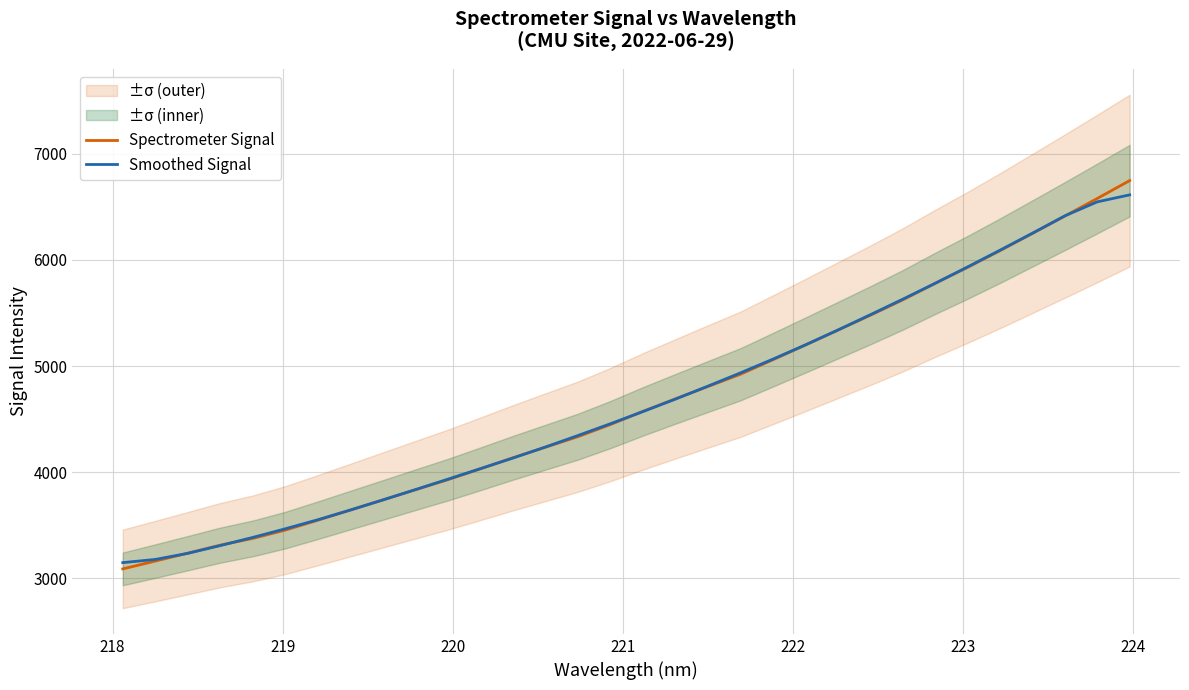

At how many categories does at least one series exceed 6473?

2